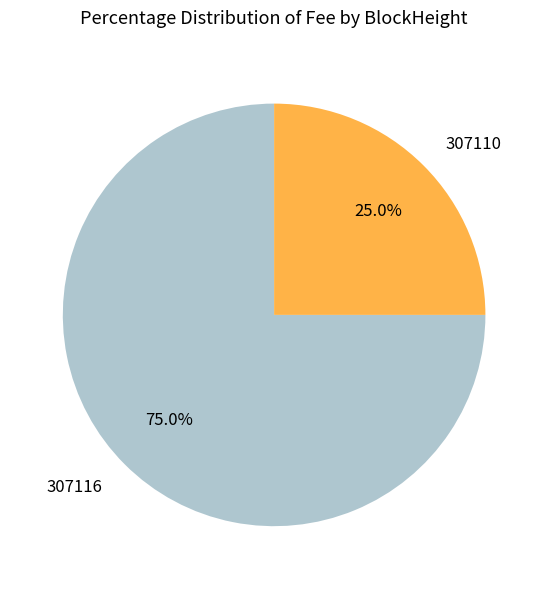

Between 307116 and 307110, which is larger?

307116